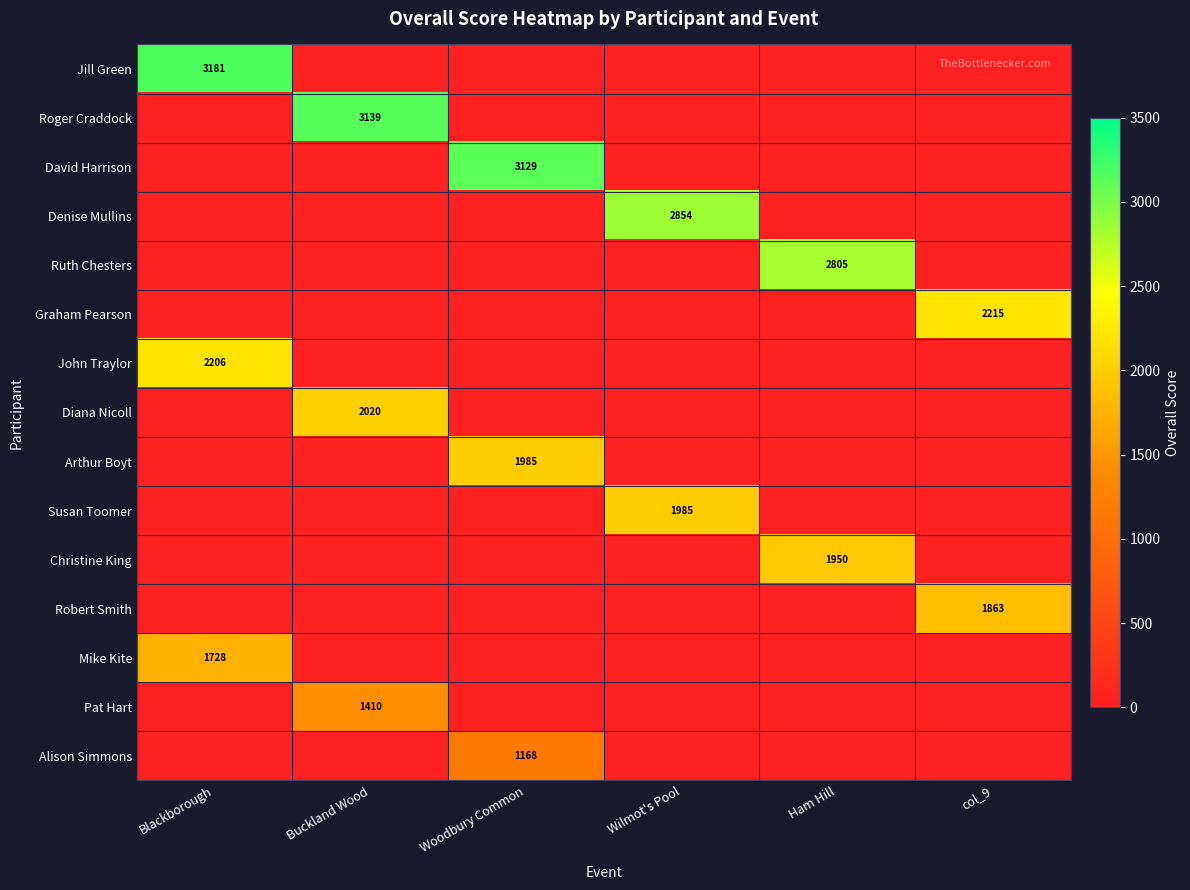

What is the difference between the maximum and second lowest values in the David Harrison series?

3128.8